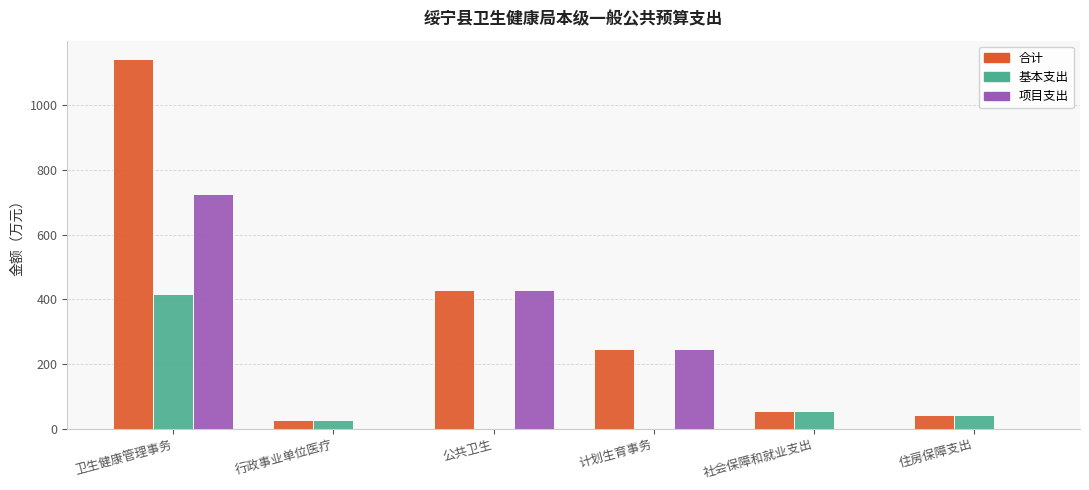

How many groups of bars are there?

6